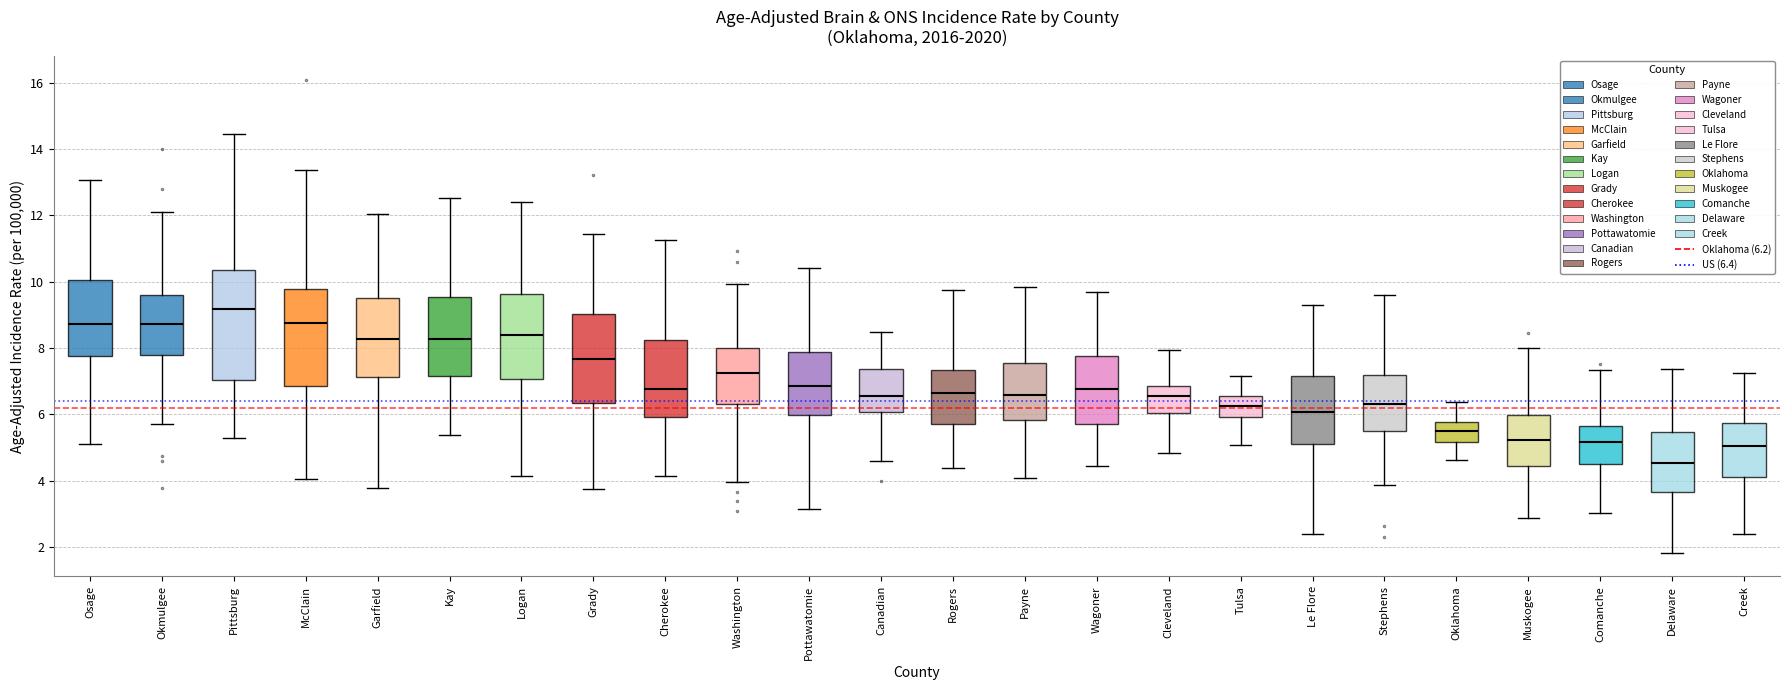

Where does the median line of the box for Grady sit on the y-axis? The values are not printed on the chart, so give them approximately, as read against the axis.

7.6